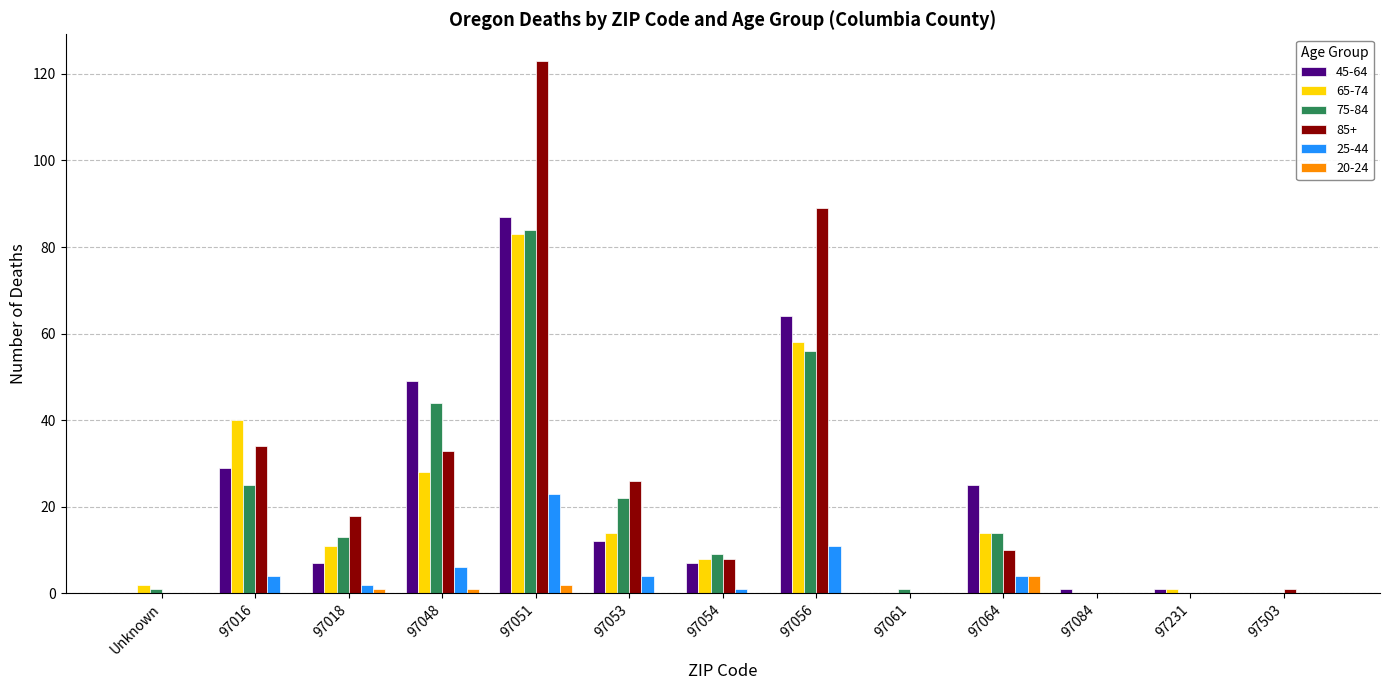

What is the greatest value displayed?

123